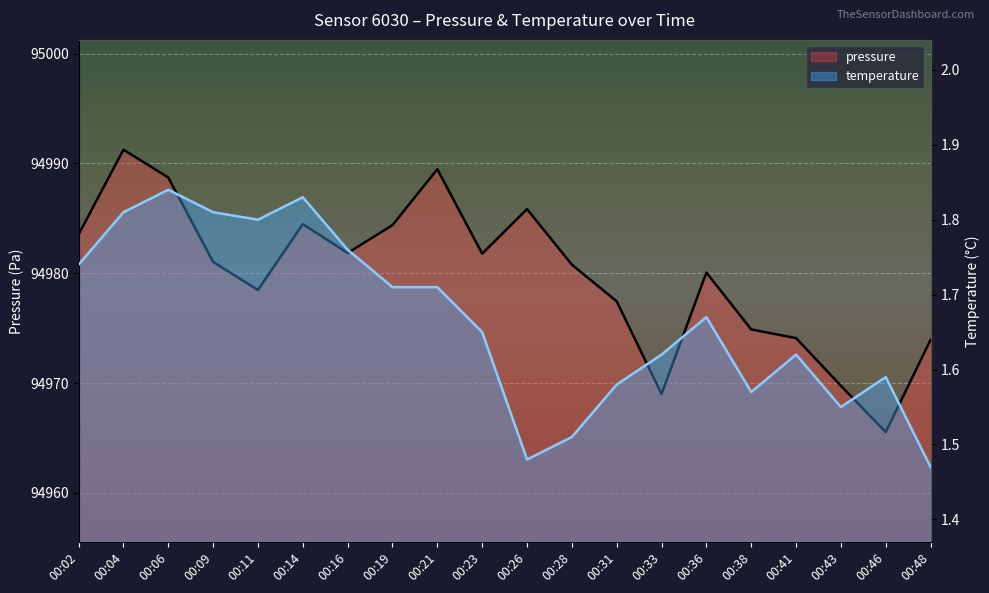

Where is the first local maximum for temperature?

00:06